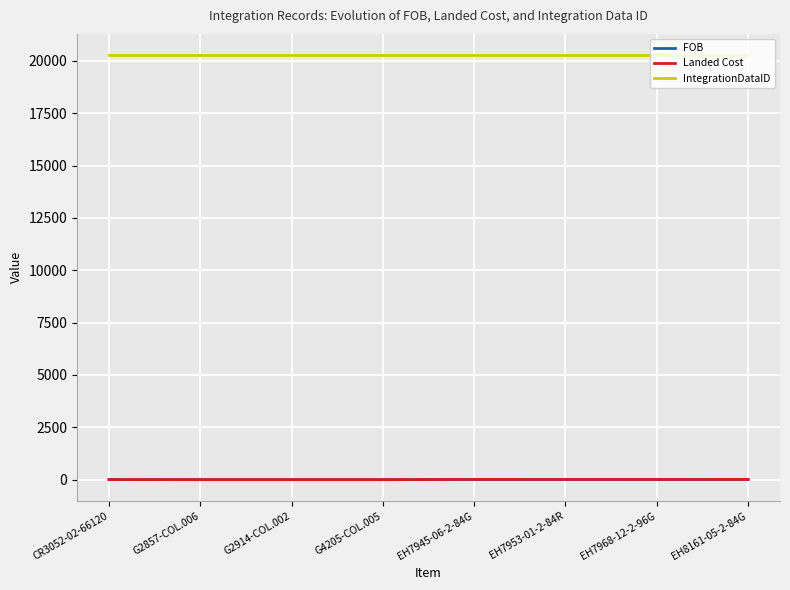

What is the total value across all series at G4205-COL.005?

20275.0